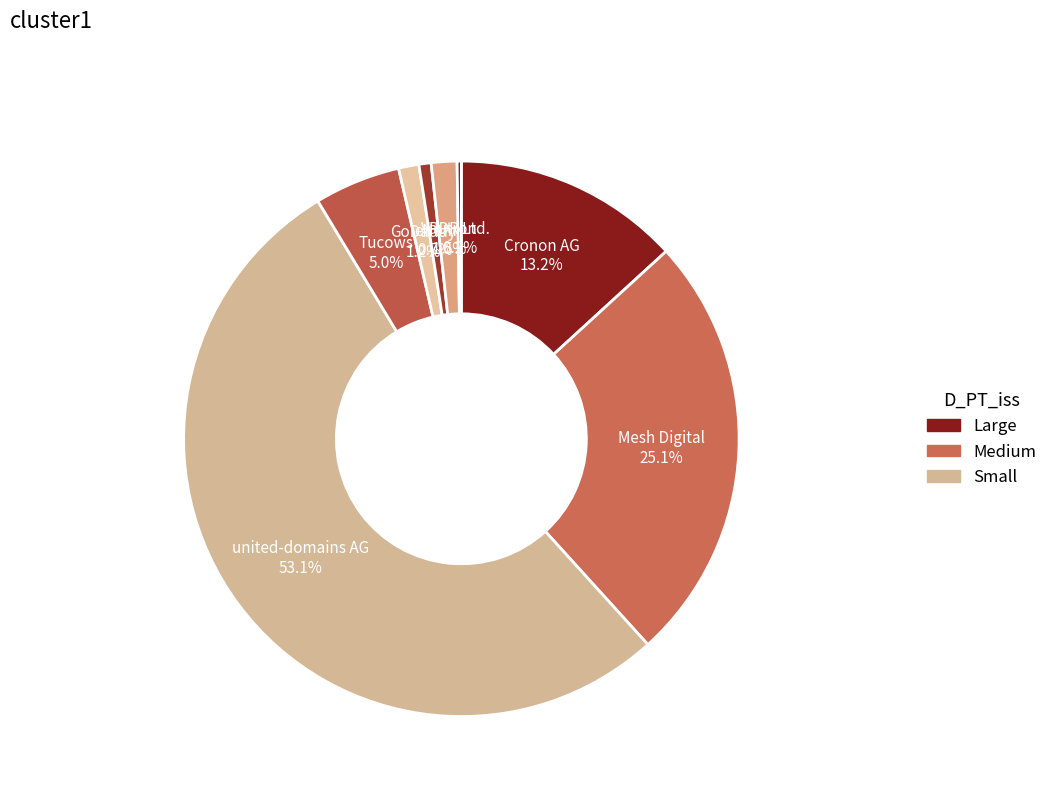

True or false: Cronon AG accounts for 20% of the total.

False